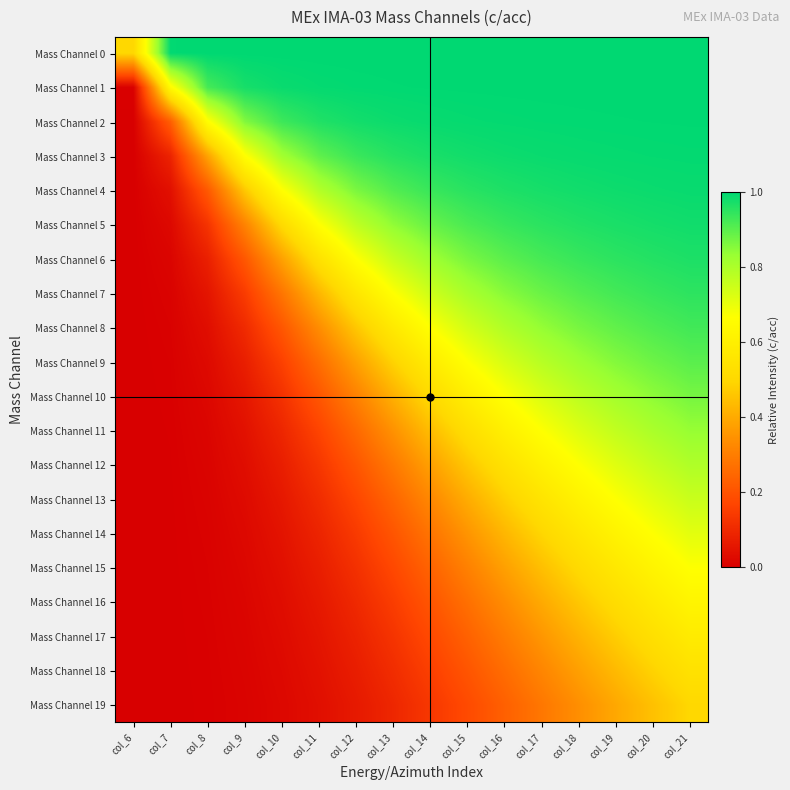

Reading left to right, list all the values displayed in this chart.

Mass Channel 0: col_6=0.5	col_7=1.0	col_8=1.0	col_9=1.0	col_10=1.0	col_11=1.0	col_12=1.0	col_13=1.0	col_14=1.0	col_15=1.0	col_16=1.0	col_17=1.0	col_18=1.0	col_19=1.0	col_20=1.0	col_21=1.0
Mass Channel 1: col_6=0.0	col_7=0.6	col_8=0.9	col_9=1.0	col_10=1.0	col_11=1.0	col_12=1.0	col_13=1.0	col_14=1.0	col_15=1.0	col_16=1.0	col_17=1.0	col_18=1.0	col_19=1.0	col_20=1.0	col_21=1.0
Mass Channel 2: col_6=0.0	col_7=0.2	col_8=0.7	col_9=0.9	col_10=0.9	col_11=1.0	col_12=1.0	col_13=1.0	col_14=1.0	col_15=1.0	col_16=1.0	col_17=1.0	col_18=1.0	col_19=1.0	col_20=1.0	col_21=1.0
Mass Channel 3: col_6=0.0	col_7=0.1	col_8=0.4	col_9=0.7	col_10=0.8	col_11=0.9	col_12=0.9	col_13=1.0	col_14=1.0	col_15=1.0	col_16=1.0	col_17=1.0	col_18=1.0	col_19=1.0	col_20=1.0	col_21=1.0
Mass Channel 4: col_6=0.0	col_7=0.0	col_8=0.2	col_9=0.5	col_10=0.7	col_11=0.8	col_12=0.9	col_13=0.9	col_14=0.9	col_15=1.0	col_16=1.0	col_17=1.0	col_18=1.0	col_19=1.0	col_20=1.0	col_21=1.0
Mass Channel 5: col_6=0.0	col_7=0.0	col_8=0.1	col_9=0.3	col_10=0.5	col_11=0.7	col_12=0.8	col_13=0.8	col_14=0.9	col_15=0.9	col_16=0.9	col_17=1.0	col_18=1.0	col_19=1.0	col_20=1.0	col_21=1.0
Mass Channel 6: col_6=0.0	col_7=0.0	col_8=0.1	col_9=0.2	col_10=0.4	col_11=0.5	col_12=0.7	col_13=0.8	col_14=0.8	col_15=0.9	col_16=0.9	col_17=0.9	col_18=0.9	col_19=1.0	col_20=1.0	col_21=1.0
Mass Channel 7: col_6=0.0	col_7=0.0	col_8=0.1	col_9=0.1	col_10=0.3	col_11=0.4	col_12=0.6	col_13=0.7	col_14=0.7	col_15=0.8	col_16=0.9	col_17=0.9	col_18=0.9	col_19=0.9	col_20=0.9	col_21=1.0
Mass Channel 8: col_6=0.0	col_7=0.0	col_8=0.0	col_9=0.1	col_10=0.2	col_11=0.3	col_12=0.5	col_13=0.6	col_14=0.7	col_15=0.7	col_16=0.8	col_17=0.8	col_18=0.9	col_19=0.9	col_20=0.9	col_21=0.9
Mass Channel 9: col_6=0.0	col_7=0.0	col_8=0.0	col_9=0.1	col_10=0.2	col_11=0.3	col_12=0.4	col_13=0.5	col_14=0.6	col_15=0.7	col_16=0.7	col_17=0.8	col_18=0.8	col_19=0.9	col_20=0.9	col_21=0.9
Mass Channel 10: col_6=0.0	col_7=0.0	col_8=0.0	col_9=0.1	col_10=0.1	col_11=0.2	col_12=0.3	col_13=0.4	col_14=0.5	col_15=0.6	col_16=0.7	col_17=0.7	col_18=0.8	col_19=0.8	col_20=0.8	col_21=0.9
Mass Channel 11: col_6=0.0	col_7=0.0	col_8=0.0	col_9=0.0	col_10=0.1	col_11=0.2	col_12=0.3	col_13=0.3	col_14=0.4	col_15=0.5	col_16=0.6	col_17=0.7	col_18=0.7	col_19=0.8	col_20=0.8	col_21=0.8
Mass Channel 12: col_6=0.0	col_7=0.0	col_8=0.0	col_9=0.0	col_10=0.1	col_11=0.1	col_12=0.2	col_13=0.3	col_14=0.4	col_15=0.5	col_16=0.5	col_17=0.6	col_18=0.7	col_19=0.7	col_20=0.8	col_21=0.8
Mass Channel 13: col_6=0.0	col_7=0.0	col_8=0.0	col_9=0.0	col_10=0.1	col_11=0.1	col_12=0.2	col_13=0.2	col_14=0.3	col_15=0.4	col_16=0.5	col_17=0.6	col_18=0.6	col_19=0.7	col_20=0.7	col_21=0.8
Mass Channel 14: col_6=0.0	col_7=0.0	col_8=0.0	col_9=0.0	col_10=0.0	col_11=0.1	col_12=0.1	col_13=0.2	col_14=0.3	col_15=0.4	col_16=0.4	col_17=0.5	col_18=0.6	col_19=0.6	col_20=0.7	col_21=0.7
Mass Channel 15: col_6=0.0	col_7=0.0	col_8=0.0	col_9=0.0	col_10=0.0	col_11=0.1	col_12=0.1	col_13=0.2	col_14=0.2	col_15=0.3	col_16=0.4	col_17=0.4	col_18=0.5	col_19=0.6	col_20=0.6	col_21=0.7
Mass Channel 16: col_6=0.0	col_7=0.0	col_8=0.0	col_9=0.0	col_10=0.0	col_11=0.1	col_12=0.1	col_13=0.1	col_14=0.2	col_15=0.3	col_16=0.3	col_17=0.4	col_18=0.5	col_19=0.5	col_20=0.6	col_21=0.6
Mass Channel 17: col_6=0.0	col_7=0.0	col_8=0.0	col_9=0.0	col_10=0.0	col_11=0.1	col_12=0.1	col_13=0.1	col_14=0.2	col_15=0.2	col_16=0.3	col_17=0.4	col_18=0.4	col_19=0.5	col_20=0.5	col_21=0.6
Mass Channel 18: col_6=0.0	col_7=0.0	col_8=0.0	col_9=0.0	col_10=0.0	col_11=0.0	col_12=0.1	col_13=0.1	col_14=0.2	col_15=0.2	col_16=0.3	col_17=0.3	col_18=0.4	col_19=0.4	col_20=0.5	col_21=0.5
Mass Channel 19: col_6=0.0	col_7=0.0	col_8=0.0	col_9=0.0	col_10=0.0	col_11=0.0	col_12=0.1	col_13=0.1	col_14=0.1	col_15=0.2	col_16=0.2	col_17=0.3	col_18=0.3	col_19=0.4	col_20=0.4	col_21=0.5